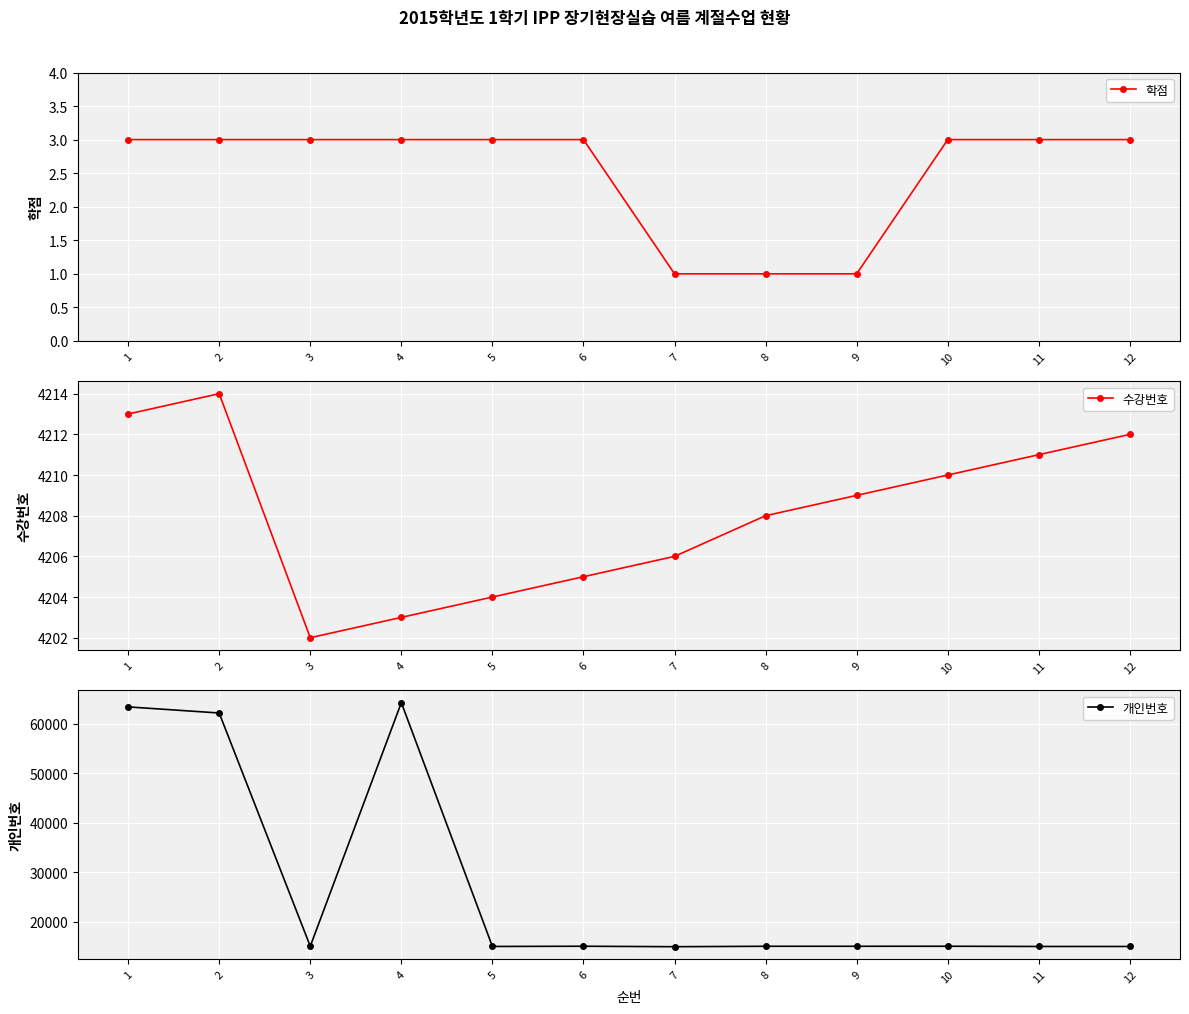

Reading right to left, list all the values displayed in this chart.

학점: 12=3	11=3	10=3	9=1	8=1	7=1	6=3	5=3	4=3	3=3	2=3	1=3
수강번호: 12=4212	11=4211	10=4210	9=4209	8=4208	7=4206	6=4205	5=4204	4=4203	3=4202	2=4214	1=4213
개인번호: 12=15057	11=15059	10=15104	9=15098	8=15098	7=15012	6=15105	5=15060	4=64283	3=15101	2=62196	1=63429